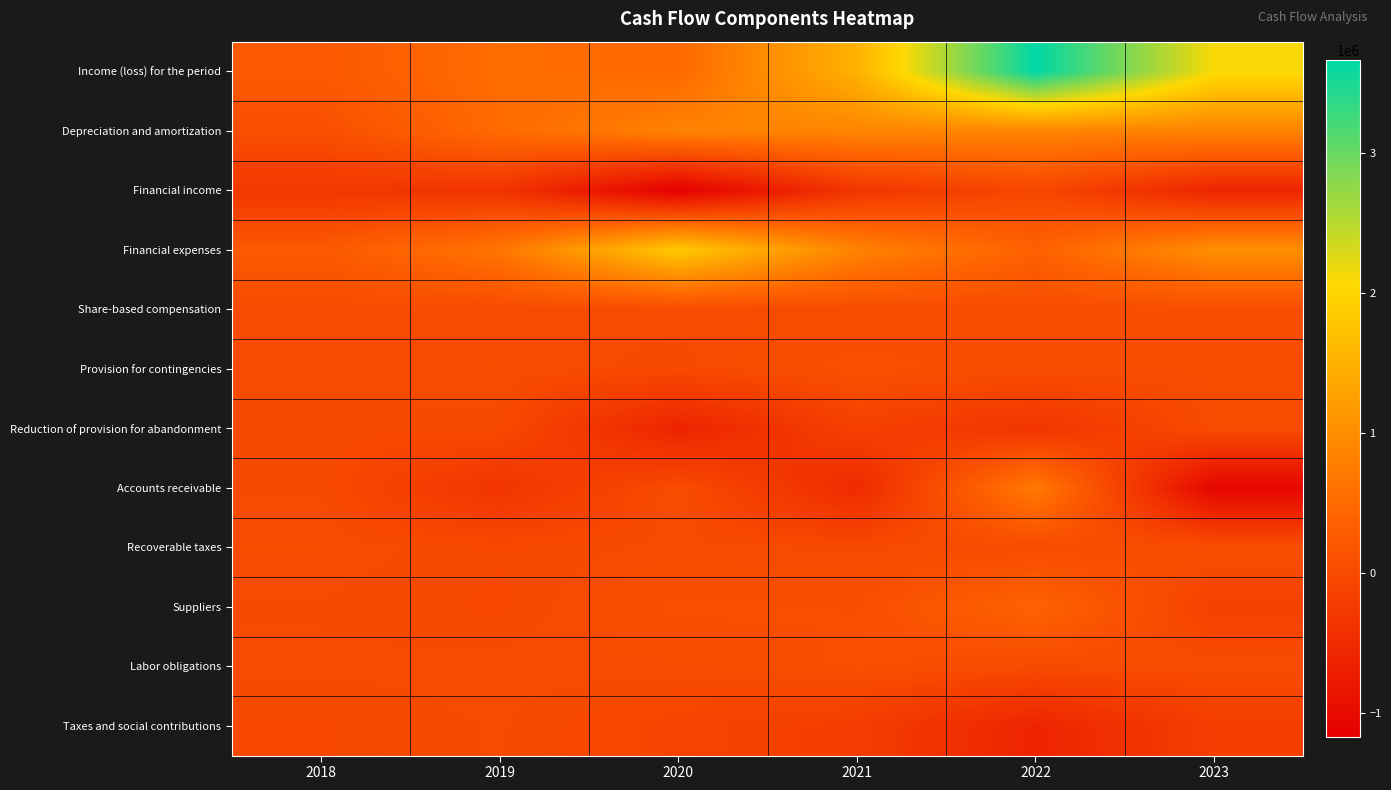

Which has a higher value, 2022 or 2021?

2022